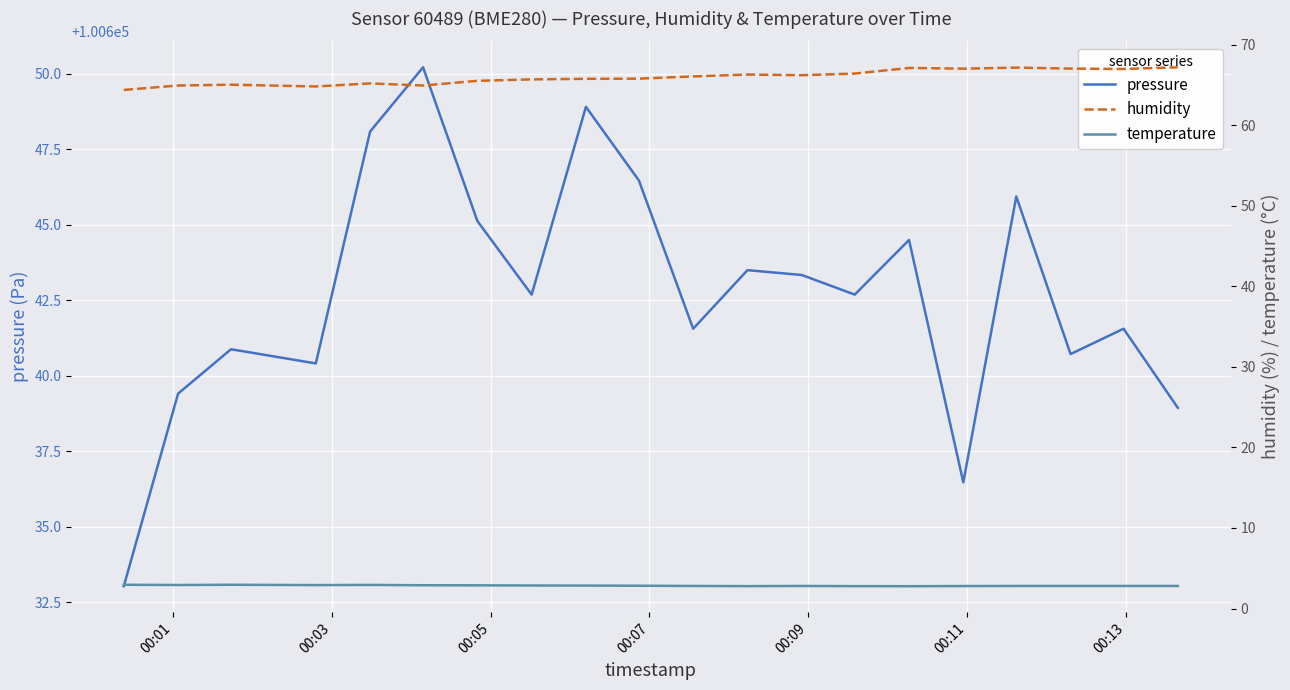

What is the highest value of the pressure series?

100650.2